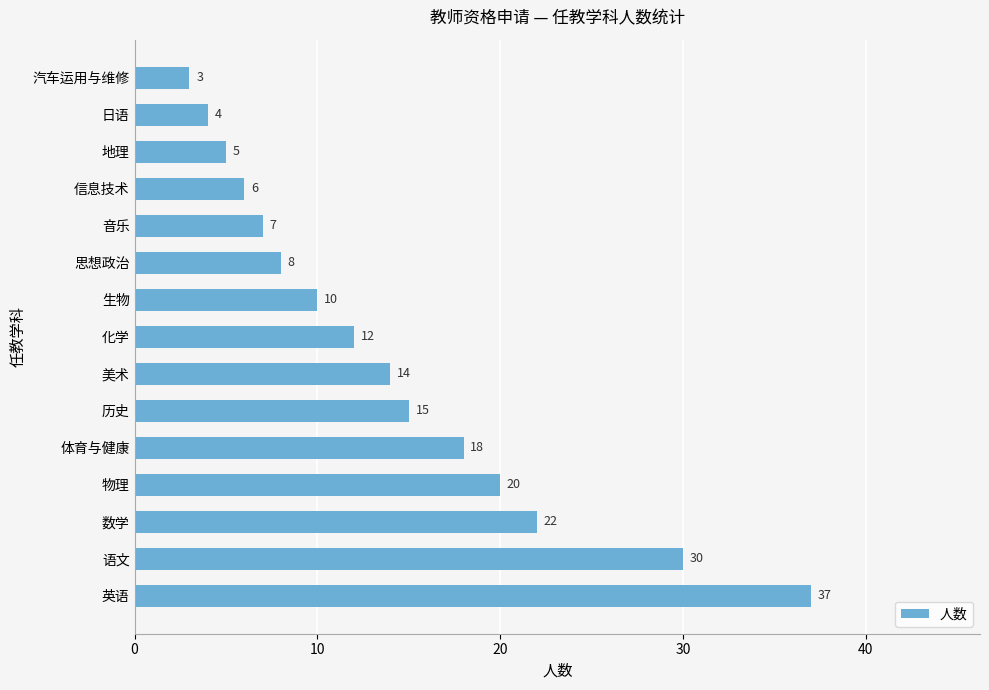

Between 音乐 and 物理, which is larger?

物理